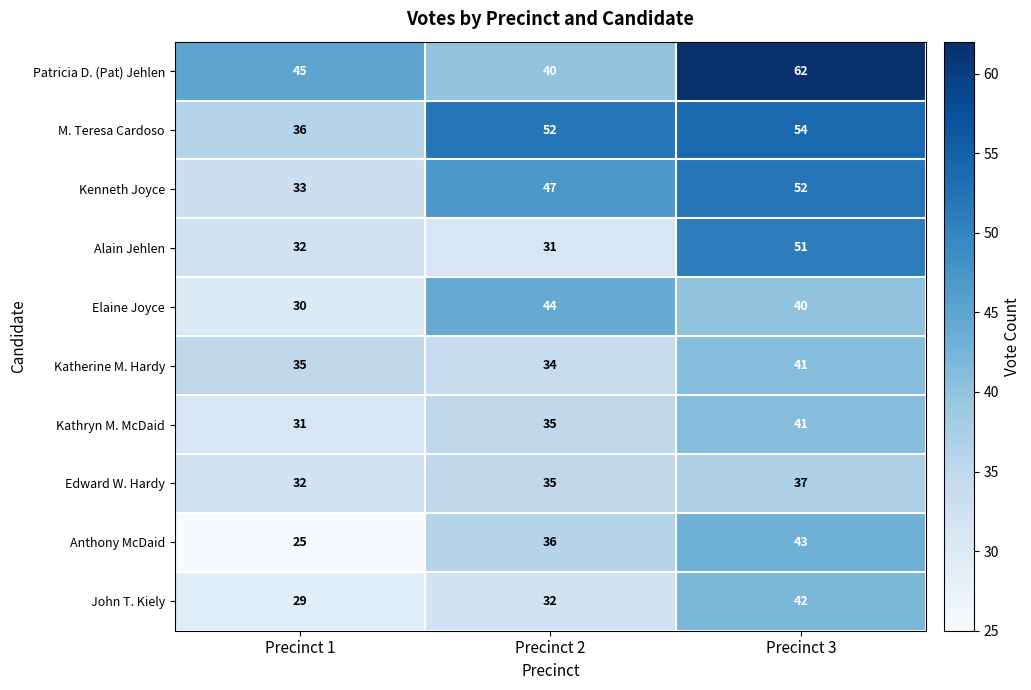

At which category is the sum across all series the highest?

Precinct 3